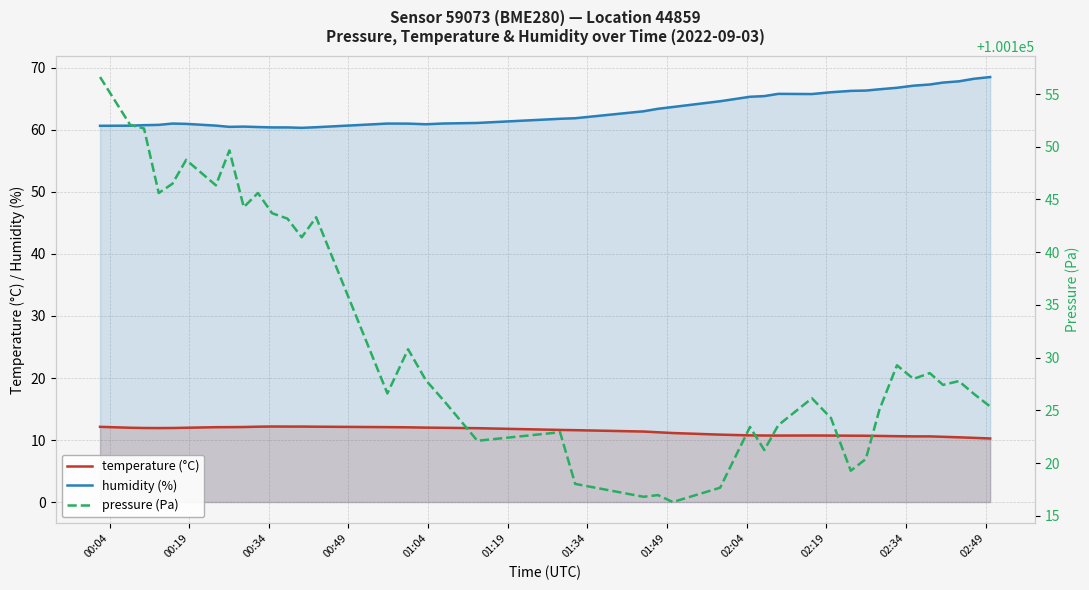

How many interior local valleys does the humidity (%) series have?

4